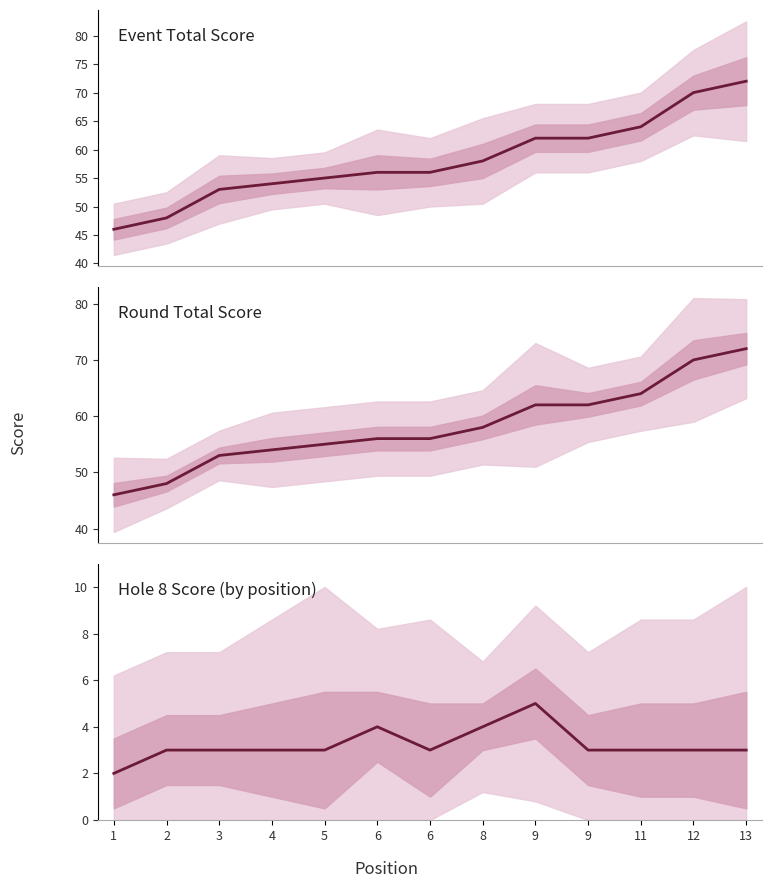

At 1, list the series in order from smallest to largest.

hole_8, event_total_score, round_total_score